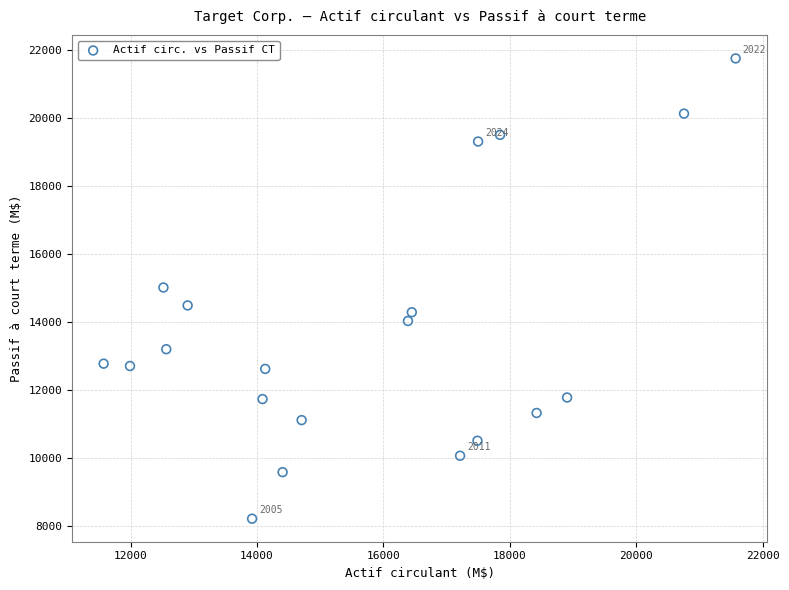

What is the range of X values (max minus min)?

10000